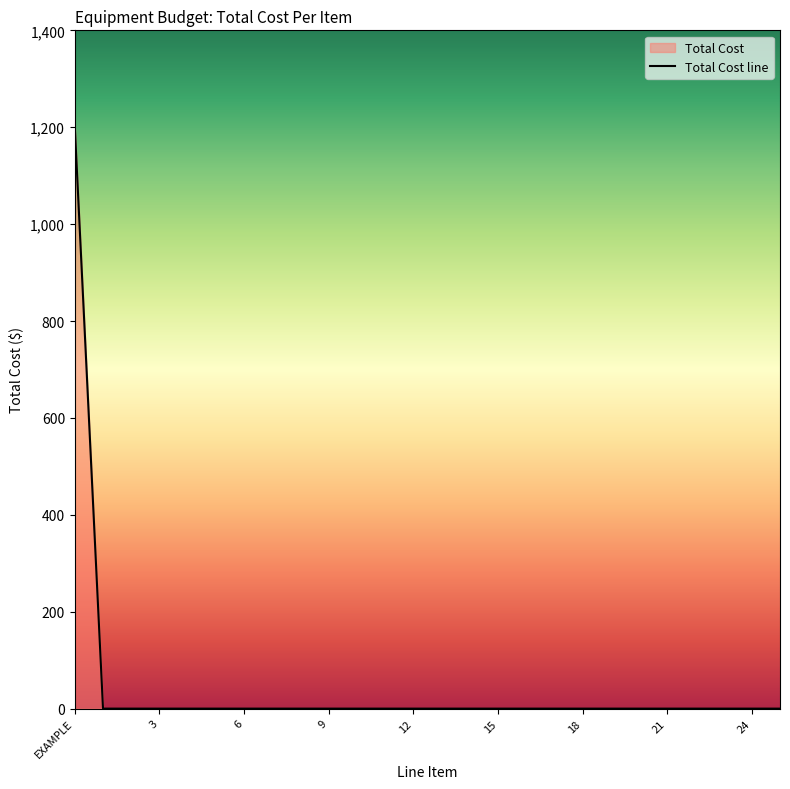

Reading left to right, what are all the values shown in this chart?

1200	0	0	0	0	0	0	0	0	0	0	0	0	0	0	0	0	0	0	0	0	0	0	0	0	0